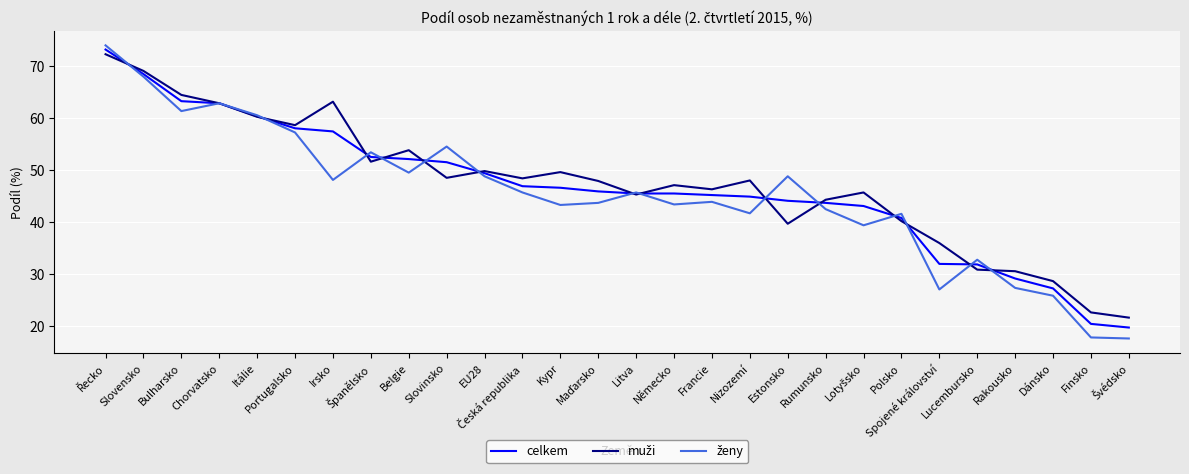

What is the greatest value displayed?

73.9